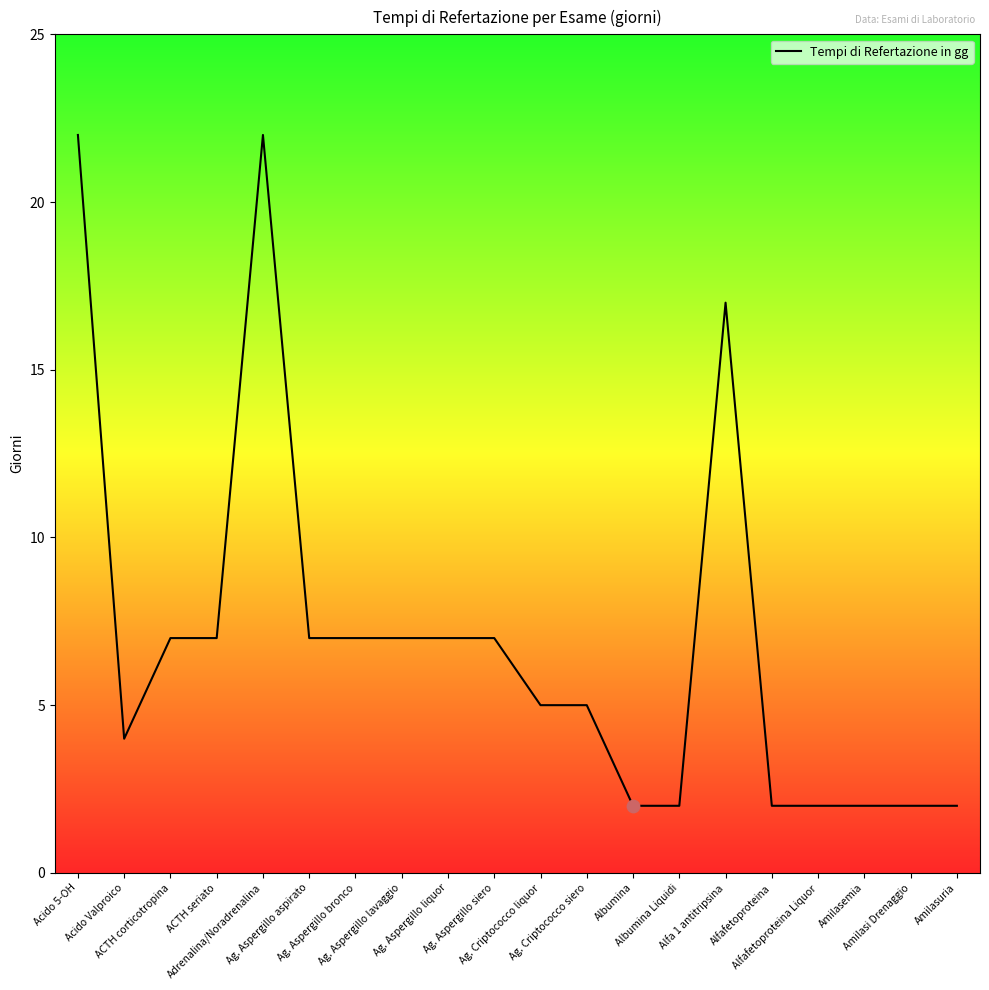

Approximately how many times larger is the value at Alfa 1 antitripsina compared to Alfafetoproteina Liquor?

8.5